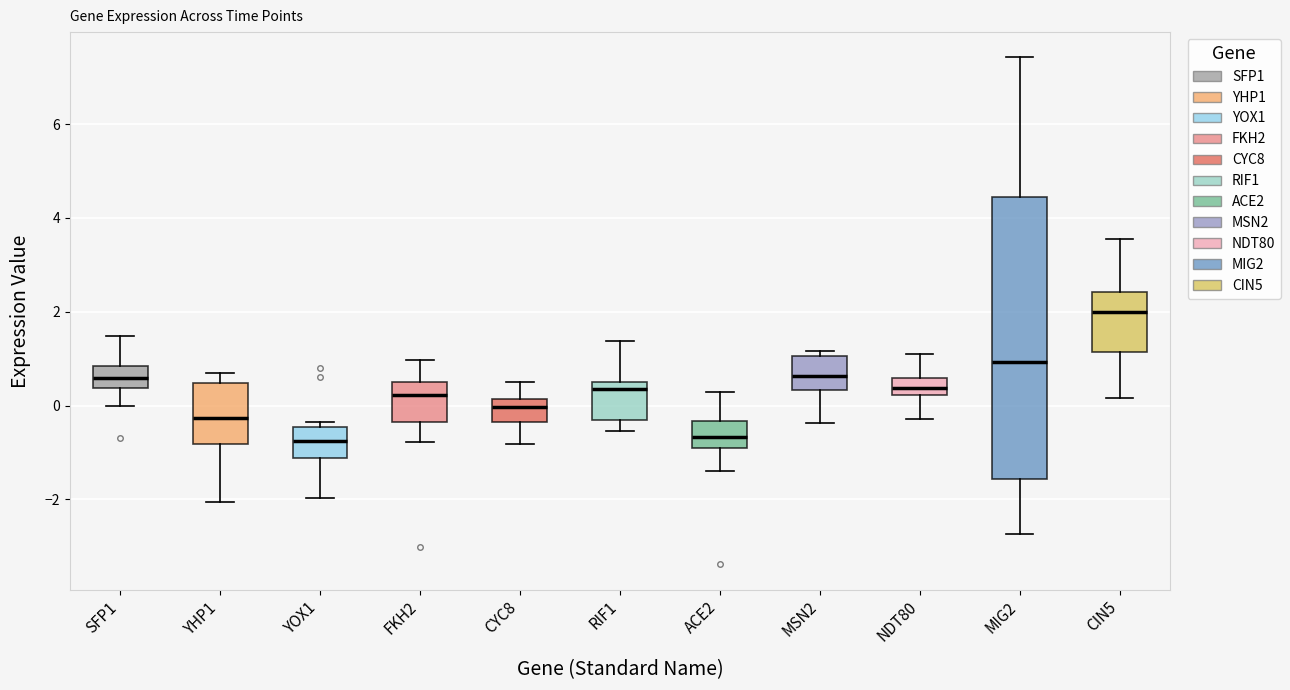

Reading left to right, read every box against the y-axis: the position of its median line, the range the box covers, and the ends of its whiskers. The values are not printed on the chart, so give them approximately, as read against the axis.

SFP1: median 0.6, box 0.4 to 0.8, whiskers 0.0 to 1.4
YHP1: median -0.2, box -0.8 to 0.4, whiskers -2.0 to 0.6
YOX1: median -0.8, box -1.2 to -0.4, whiskers -2.0 to -0.4 (just above the box's upper edge)
FKH2: median 0.2, box -0.4 to 0.6, whiskers -0.8 to 1.0
CYC8: median 0.0, box -0.4 to 0.2, whiskers -0.8 to 0.4
RIF1: median 0.4 (just below the box's upper edge), box -0.4 to 0.4, whiskers -0.6 to 1.4
ACE2: median -0.6, box -1.0 to -0.4, whiskers -1.4 to 0.2
MSN2: median 0.6, box 0.4 to 1.0, whiskers -0.4 to 1.2
NDT80: median 0.4, box 0.2 to 0.6, whiskers -0.2 to 1.0
MIG2: median 1.0, box -1.6 to 4.4, whiskers -2.8 to 7.4
CIN5: median 2.0, box 1.2 to 2.4, whiskers 0.2 to 3.6